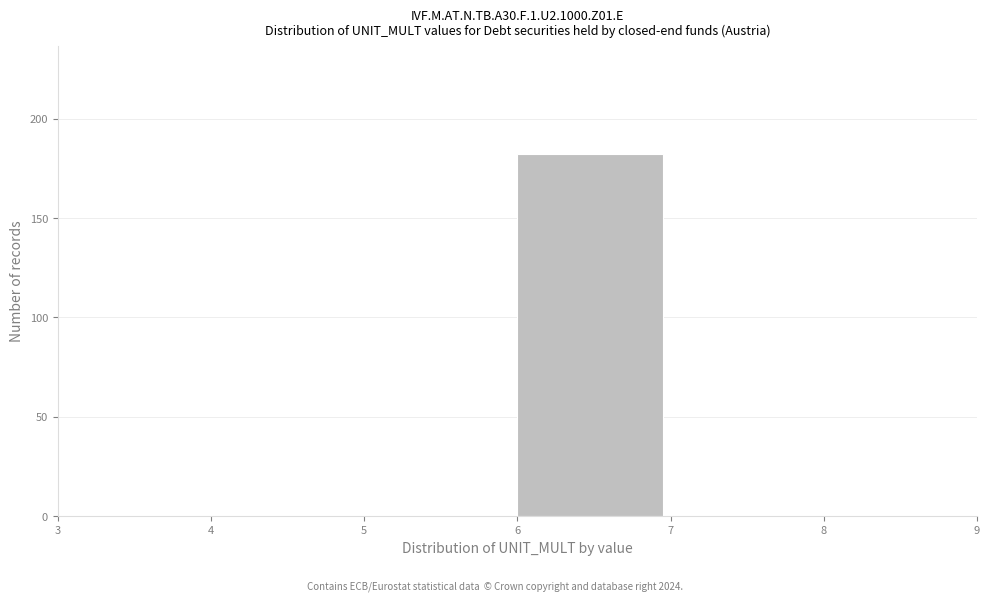

Reading left to right, transcribe this chart: for each bar, give the range it covers on the x-axis and its height. The values are not printed on the chart, so give them approximately, as read against the axis.

3 to 4: 0
4 to 5: 0
5 to 6: 0
6 to 7: 180
7 to 8: 0
8 to 9: 0